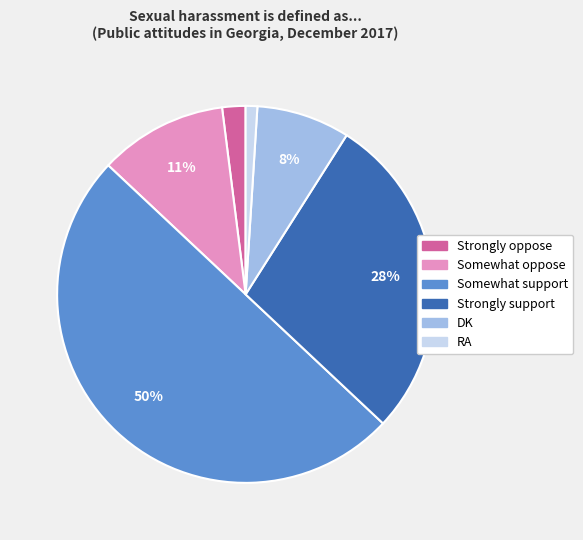

True or false: Strongly support accounts for 28% of the total.

True